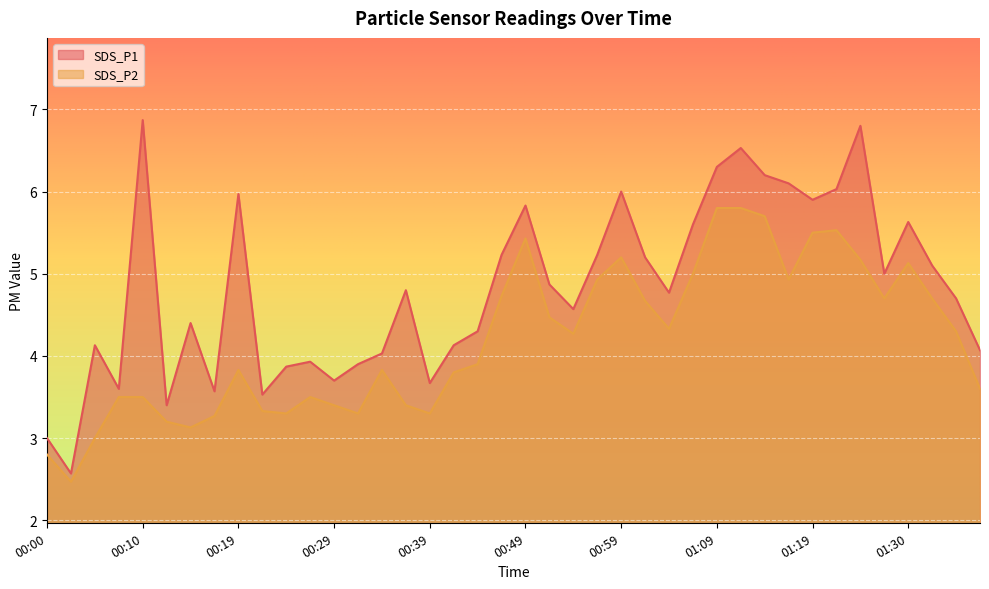

What position from the left is 00:32?

14